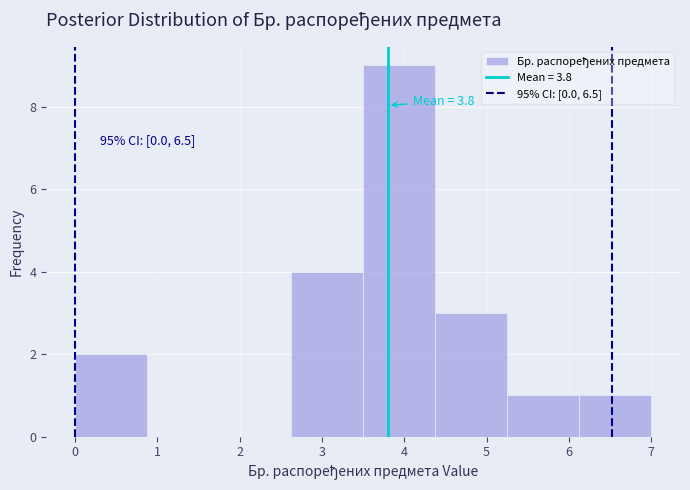

Over which range of the x-axis is the bar tallest?

3.5 to 4.4